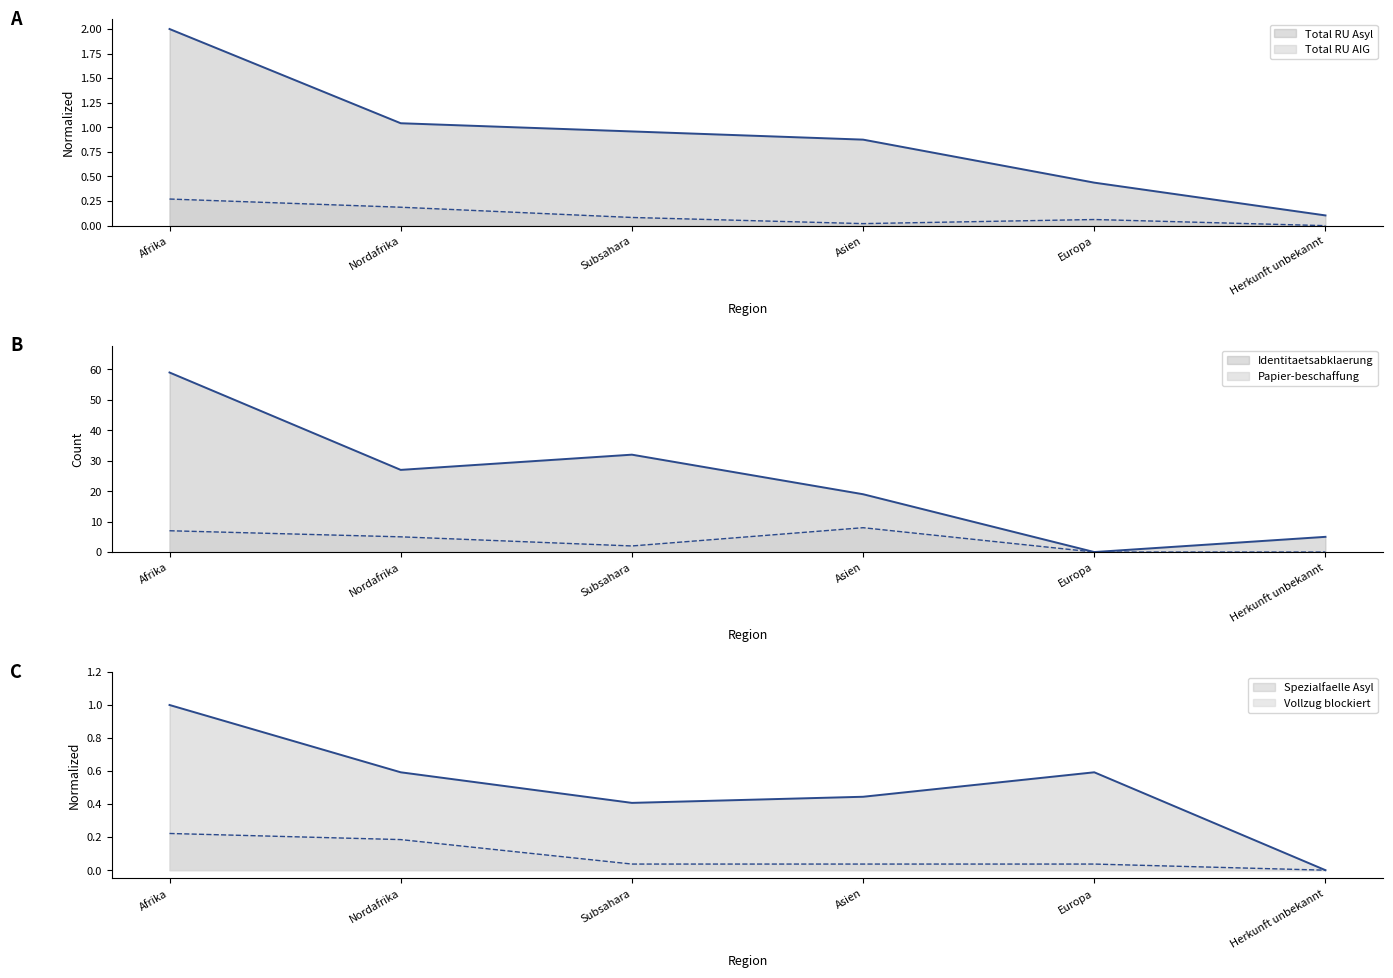

Where is Papier line nearest to the value 4?

Nordafrika